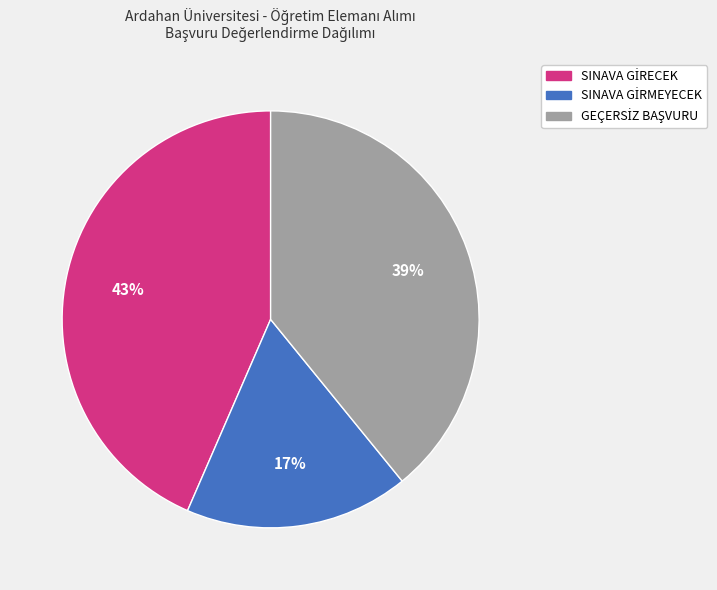

To the nearest percent, what is the average slice percentage?

33%